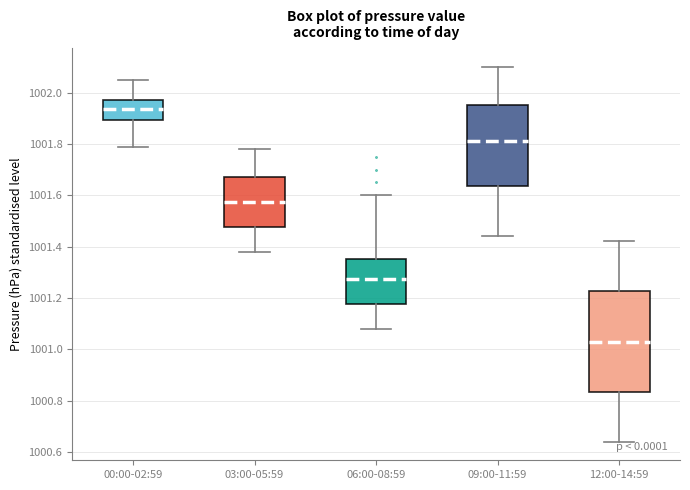

Which box's median line is the highest?

00:00-02:59